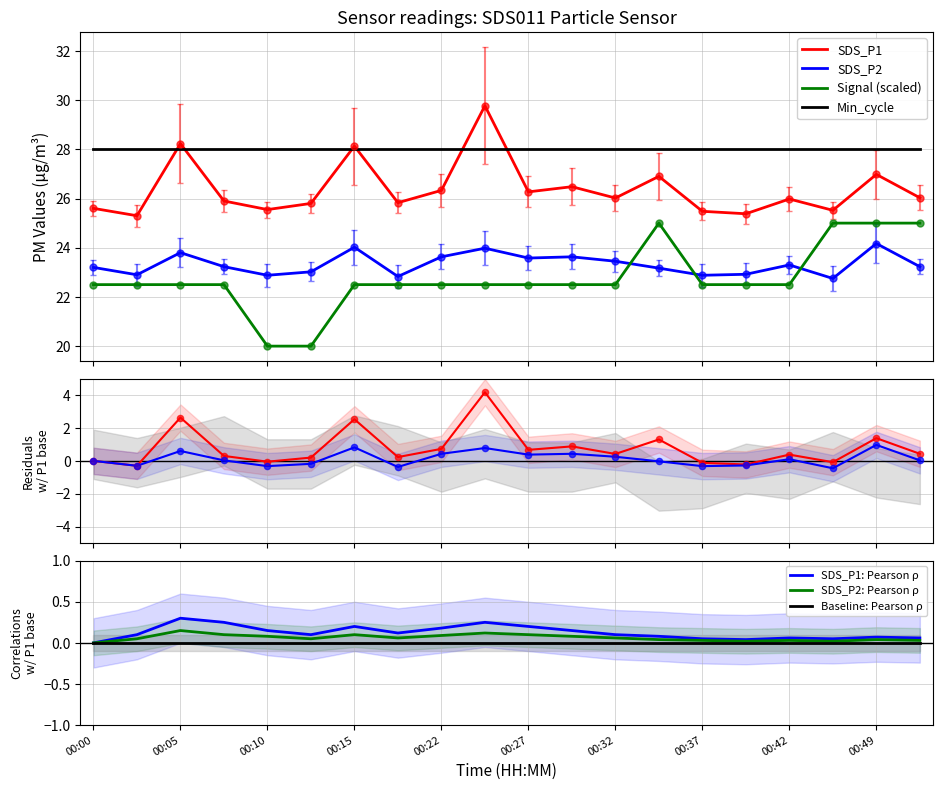

True or false: SDS_P1 and Signal (scaled) cross at least once.

False